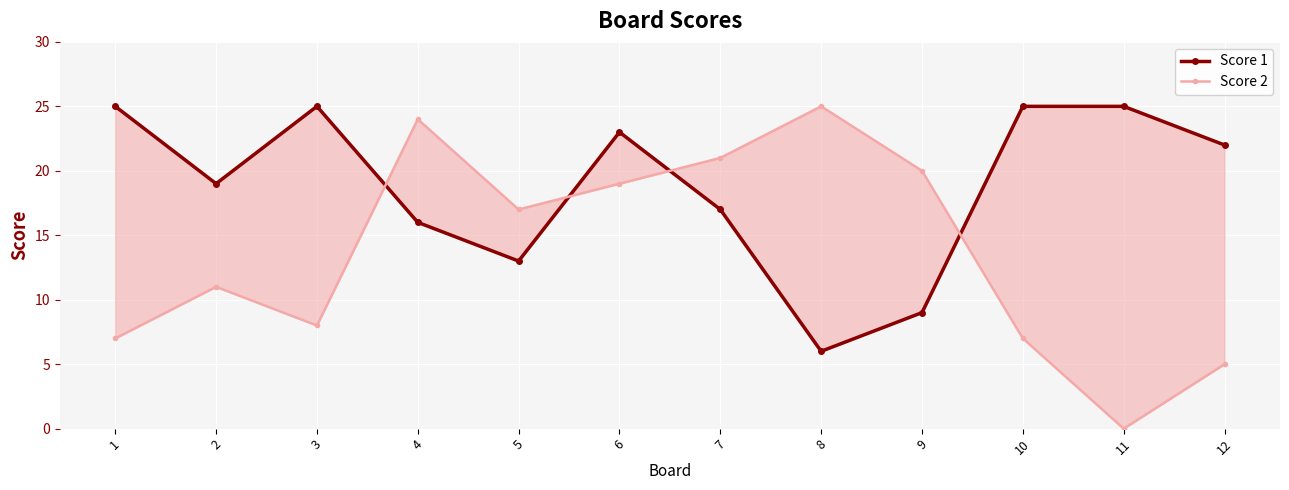

How many intersections are there between Score 2 and Score 1?

4